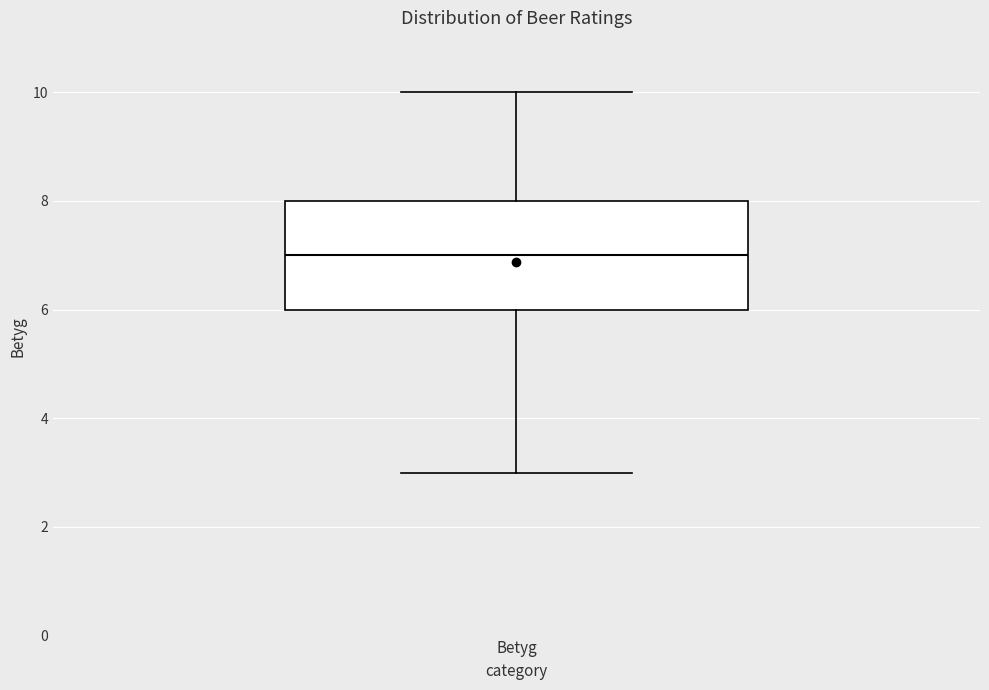

Read this box plot against the y-axis: the position of the median line, the range covered by the box, and the ends of both whiskers. The values are not printed on the chart, so give them approximately, as read against the axis.

median 7, box 6 to 8, whiskers 3 to 10